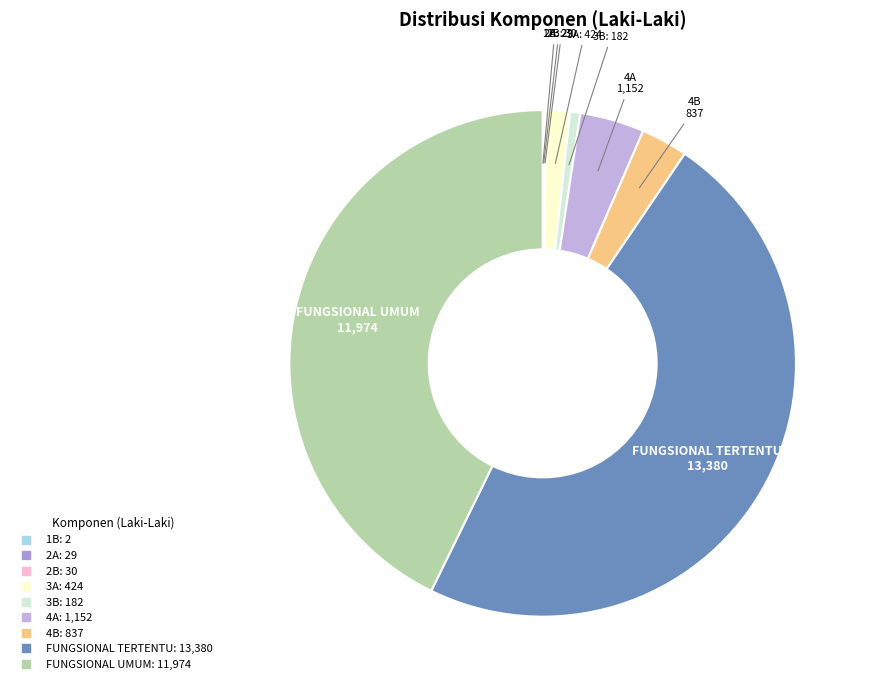

Which has a higher value, 3B or FUNGSIONAL UMUM?

FUNGSIONAL UMUM